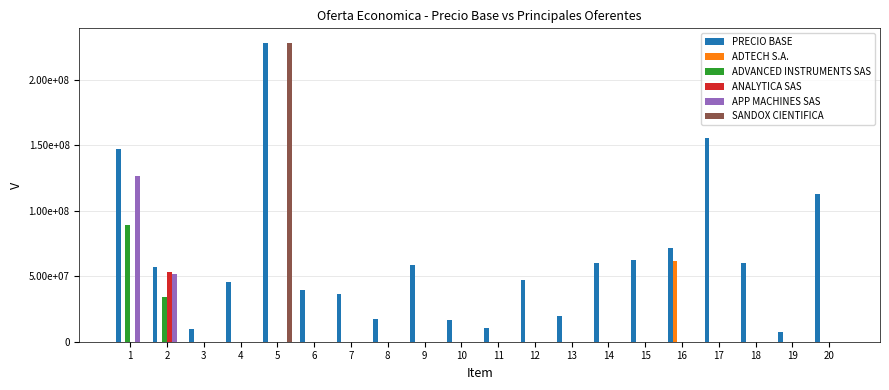

At which category is the sum across all series the highest?

5